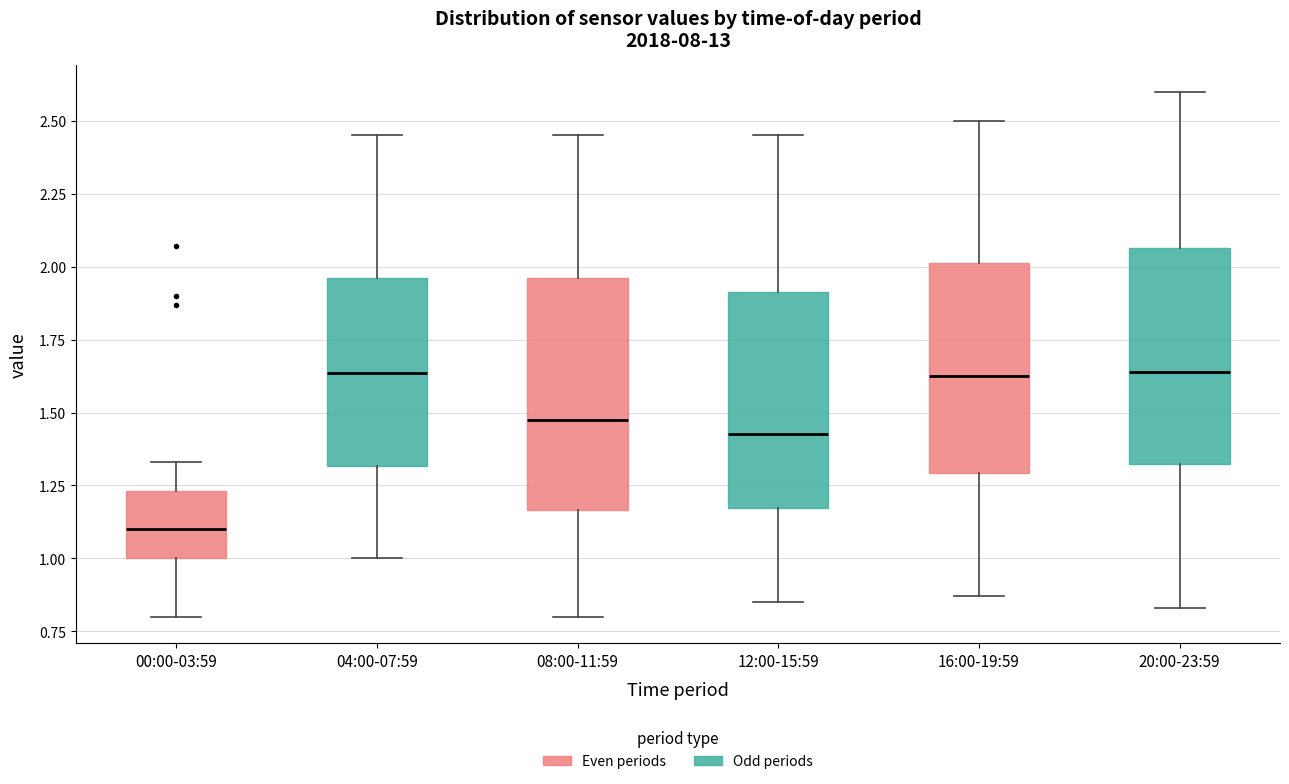

Where does the median line of the box for 00:00-03:59 sit on the y-axis? The values are not printed on the chart, so give them approximately, as read against the axis.

1.10